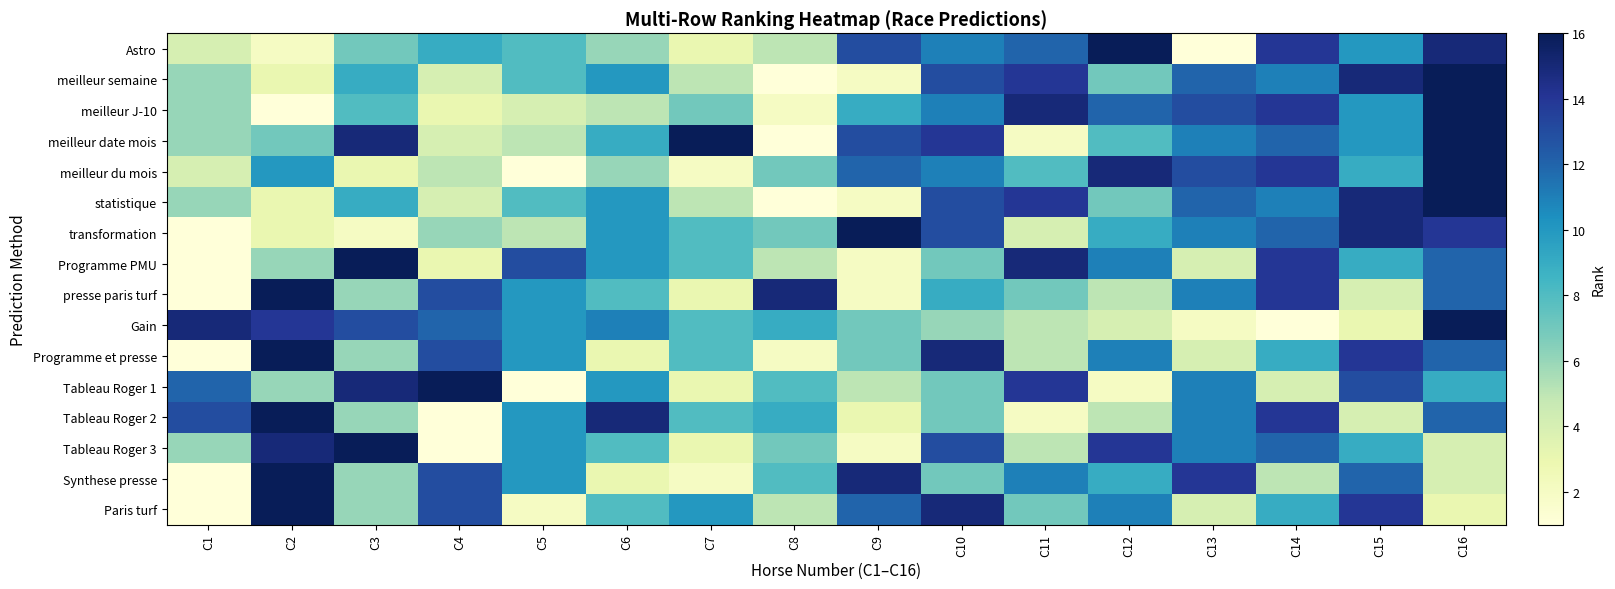

How many data points does each series have?

16